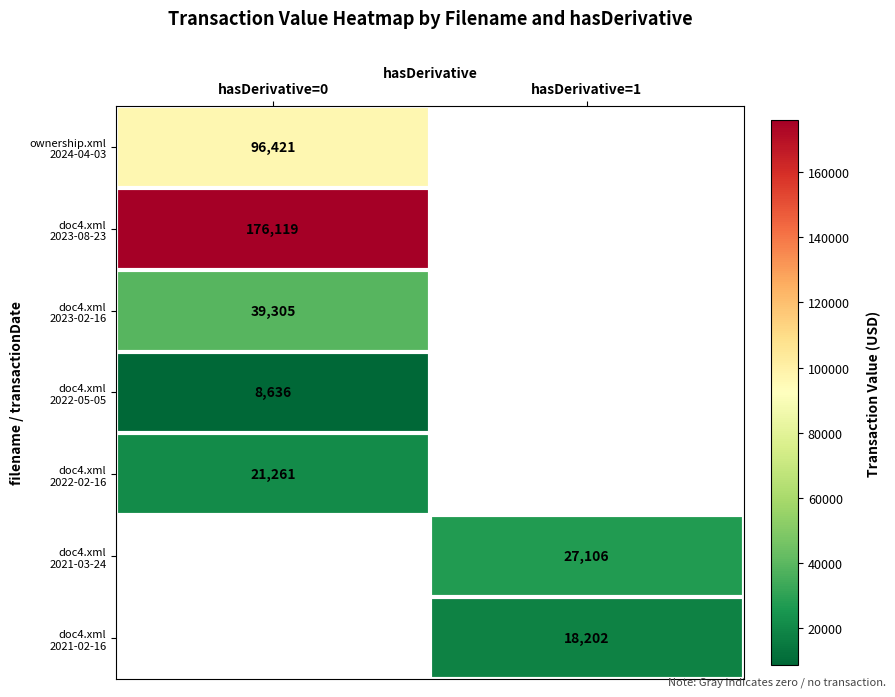

The doc4.xml 2022-05-05 series shows 8636 at hasDerivative=0. True or false?

True